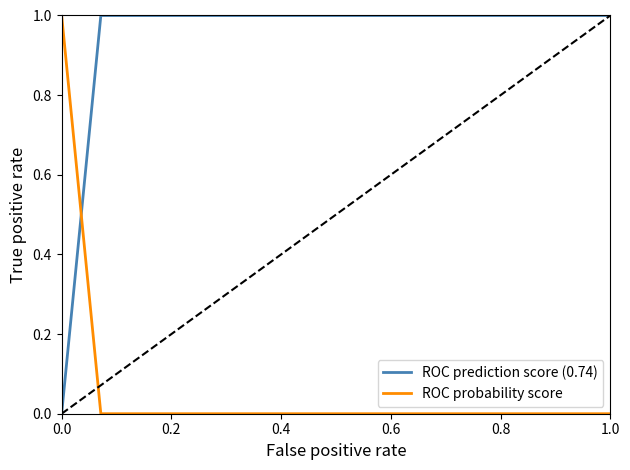

The value of ROC prediction score (0.74) at 1.0 is 2. True or false?

False